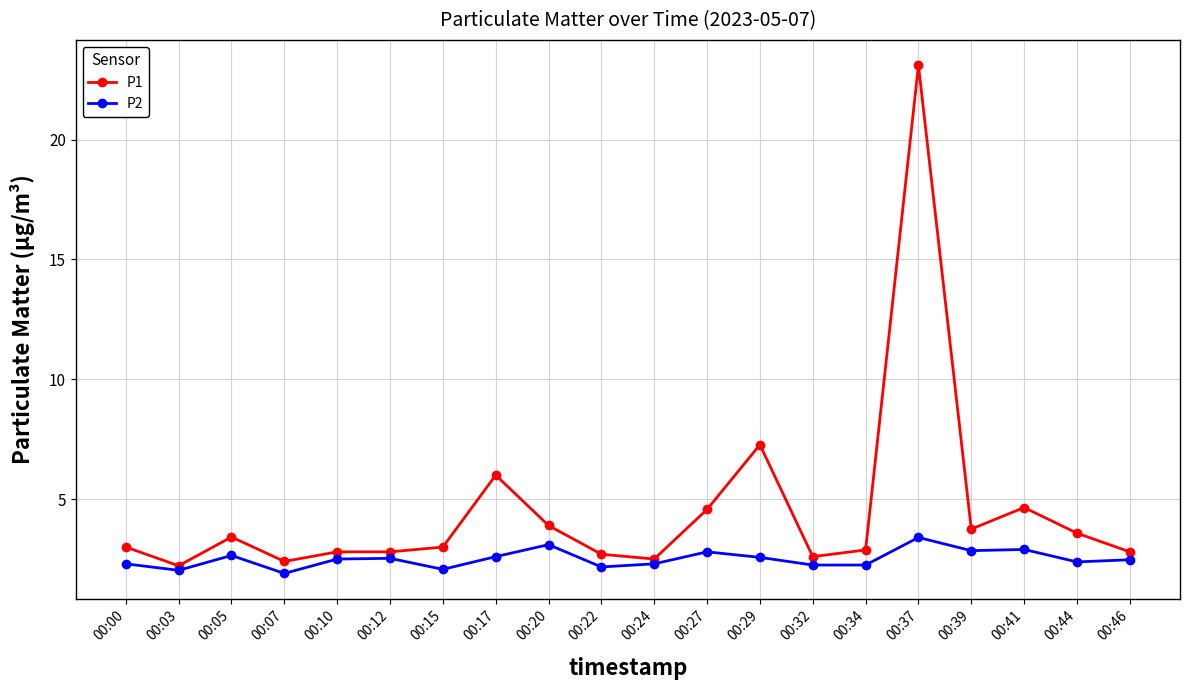

True or false: P1 has more than 1 interior local peaks.

True